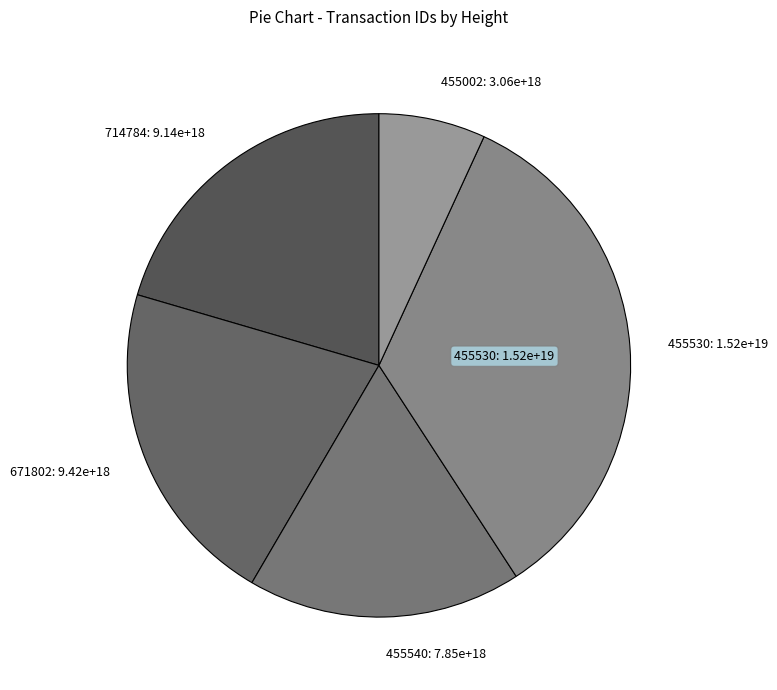

Count the number of slices in the pie.

5